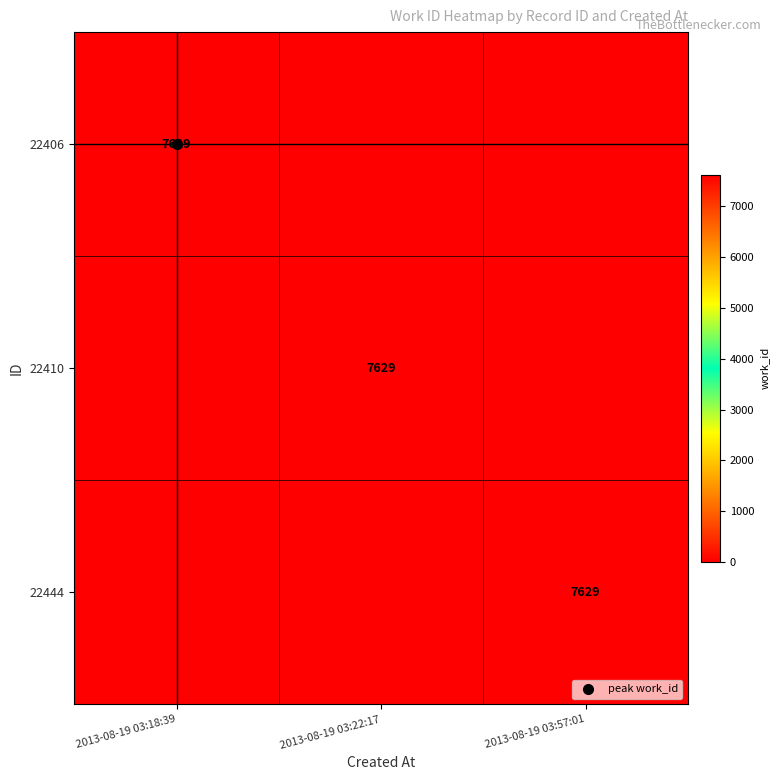

At 2013-08-19 03:18:39, list the series in order from largest to smallest.

22406, 22410, 22444